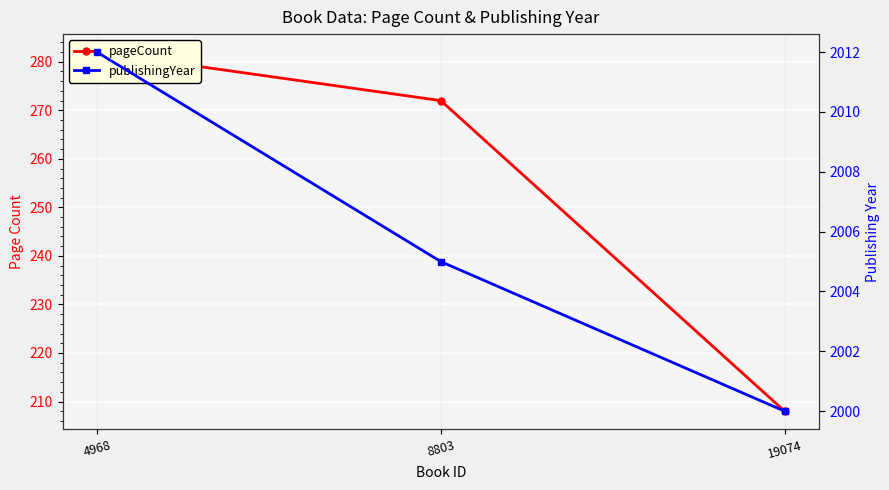

Reading left to right, transcribe all the data shown in this chart.

pageCount: 4968=282	8803=272	19074=208
publishingYear: 4968=2012	8803=2005	19074=2000